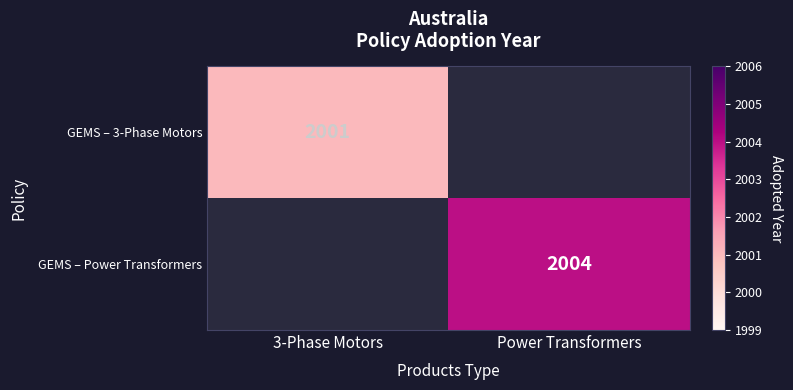

The value of GEMS – 3-Phase Motors at 3-Phase Motors is 2001. True or false?

True